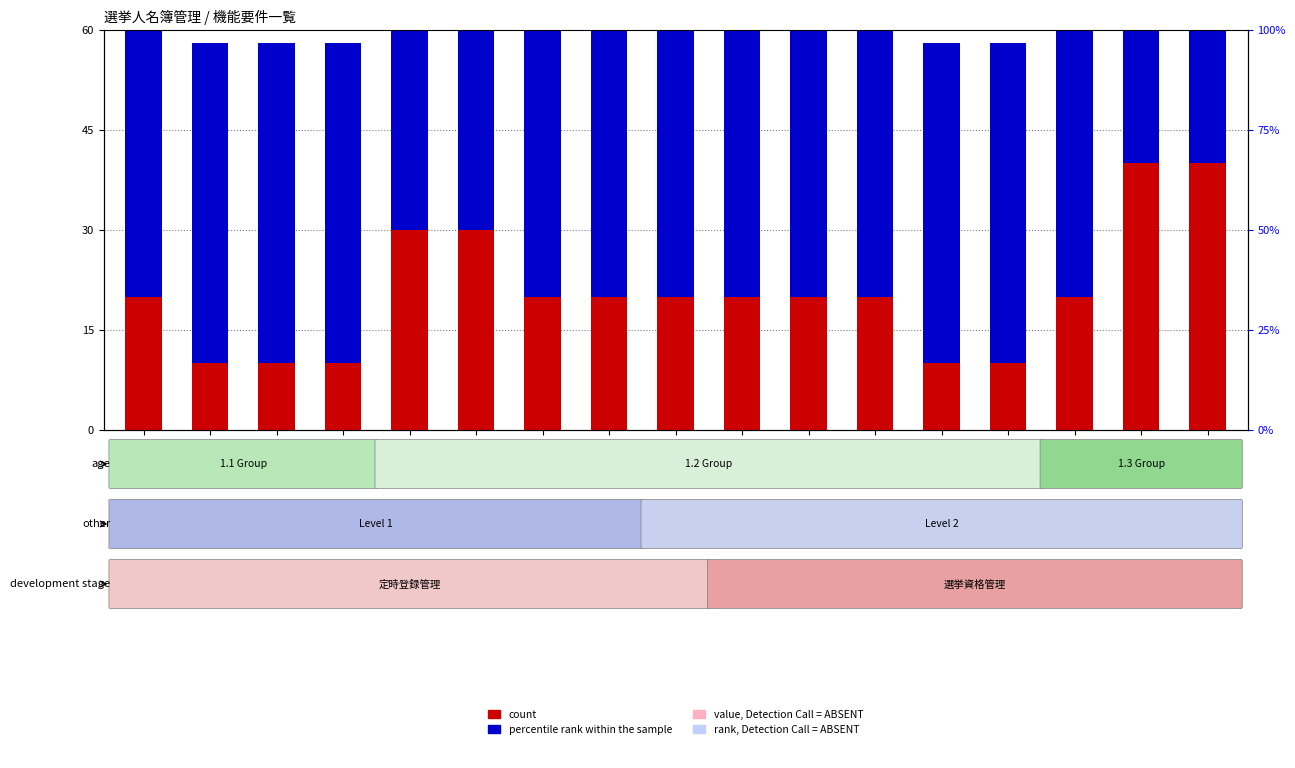

Rank the series at 1.2.10 from lowest to highest value.

rank, Detection Call = ABSENT, value, Detection Call = ABSENT, count, percentile rank within the sample